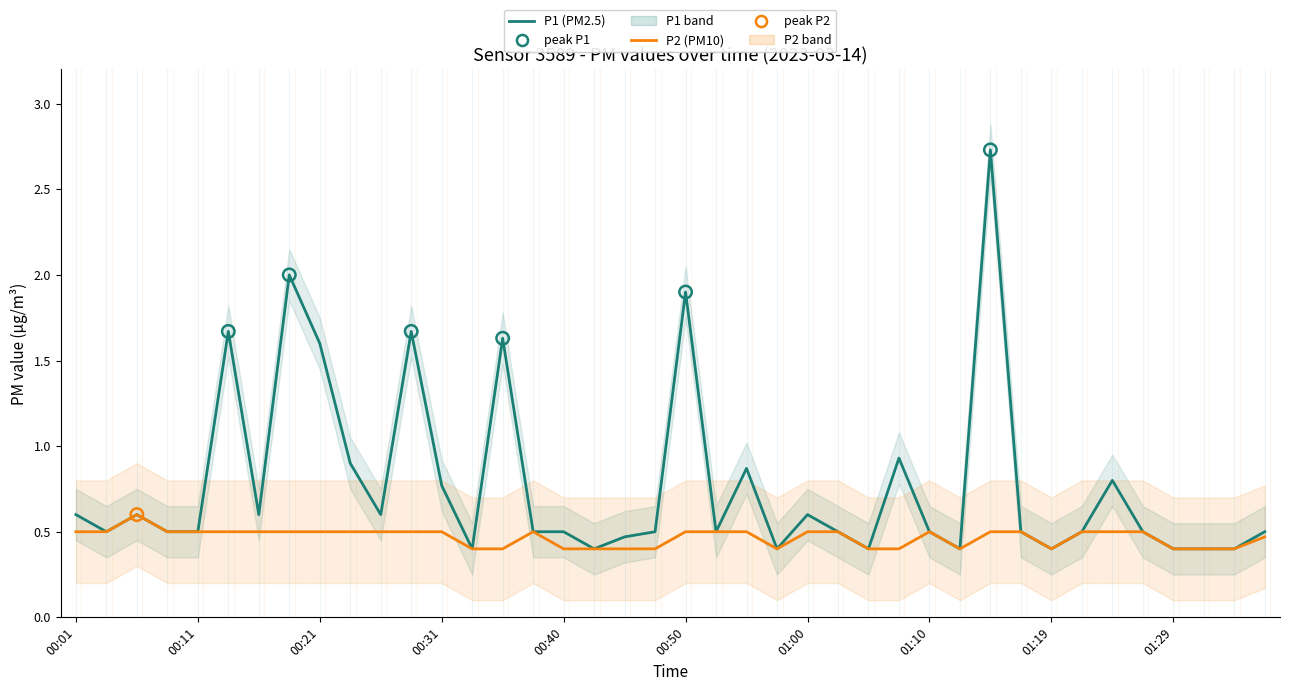

Which series has the largest total across all categories?

P1 (PM2.5)